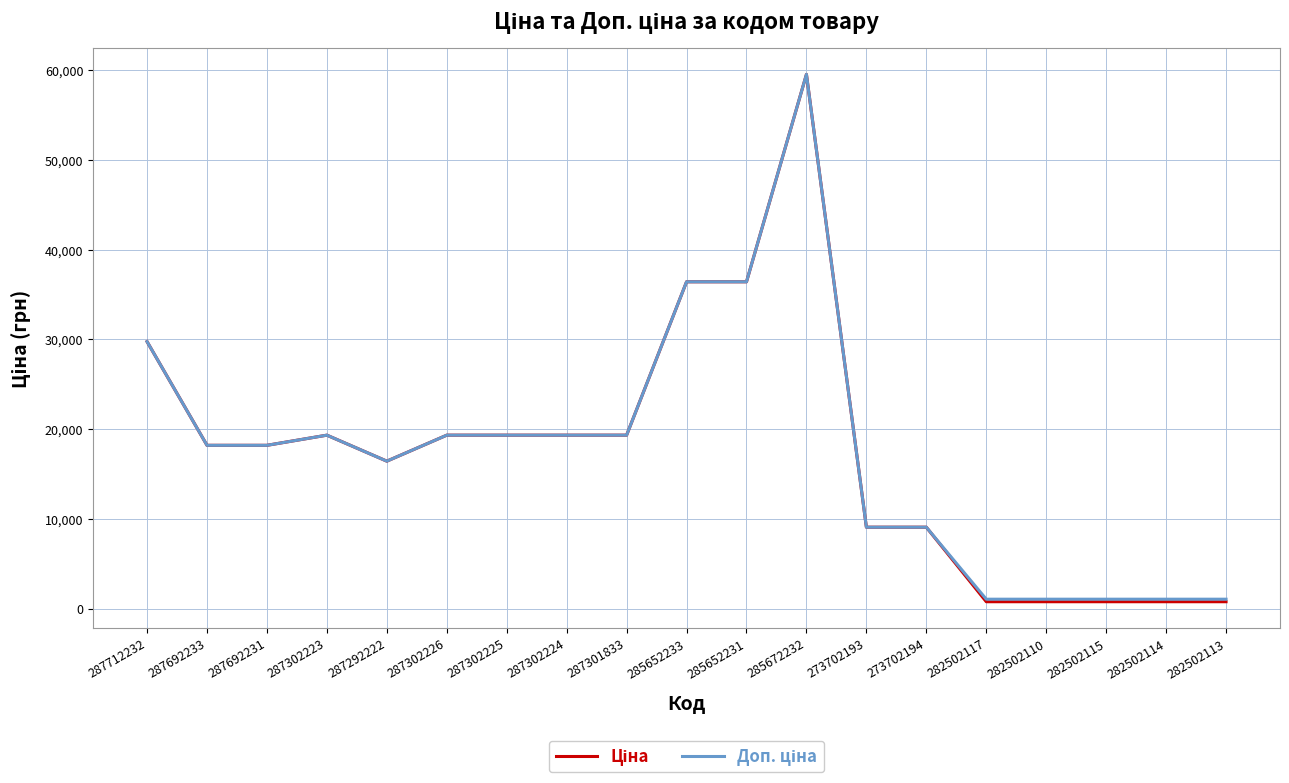

Is this an area chart (filled region under the line)?

No